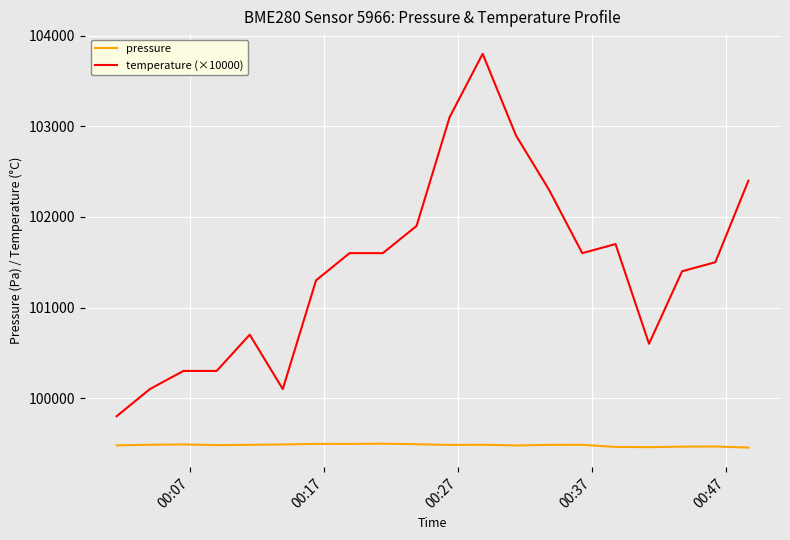

True or false: pressure and temperature (×10000) intersect in this chart.

False